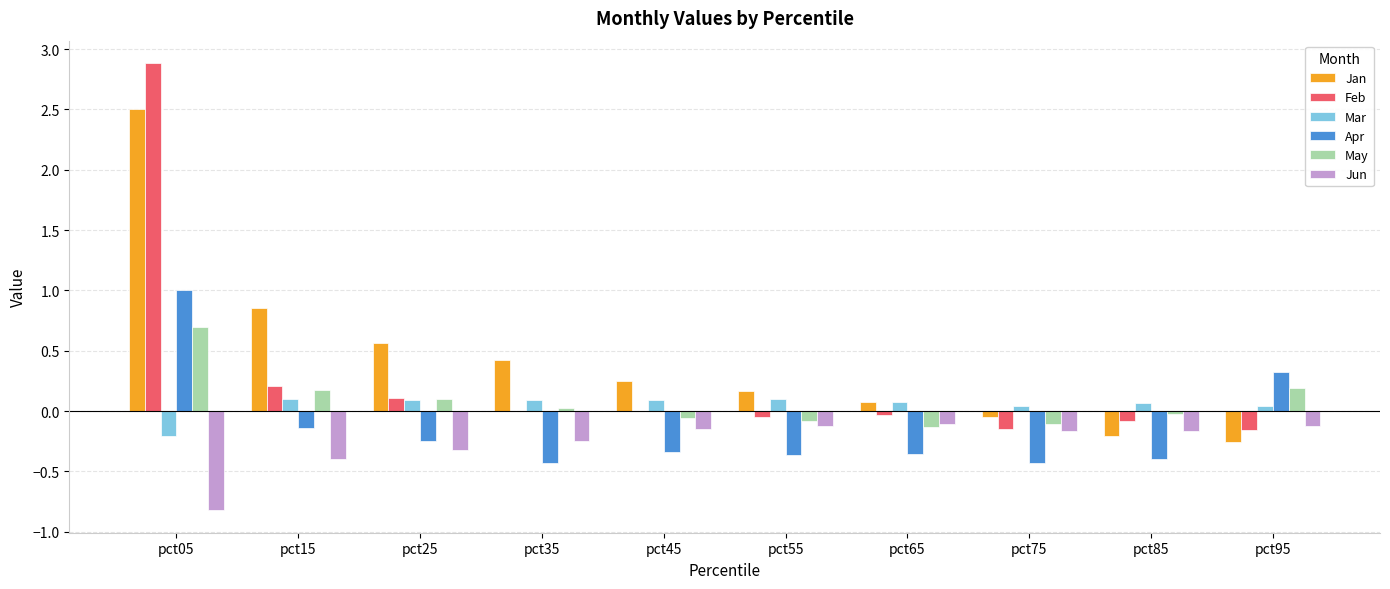

Which series has the largest range (max minus min)?

Feb